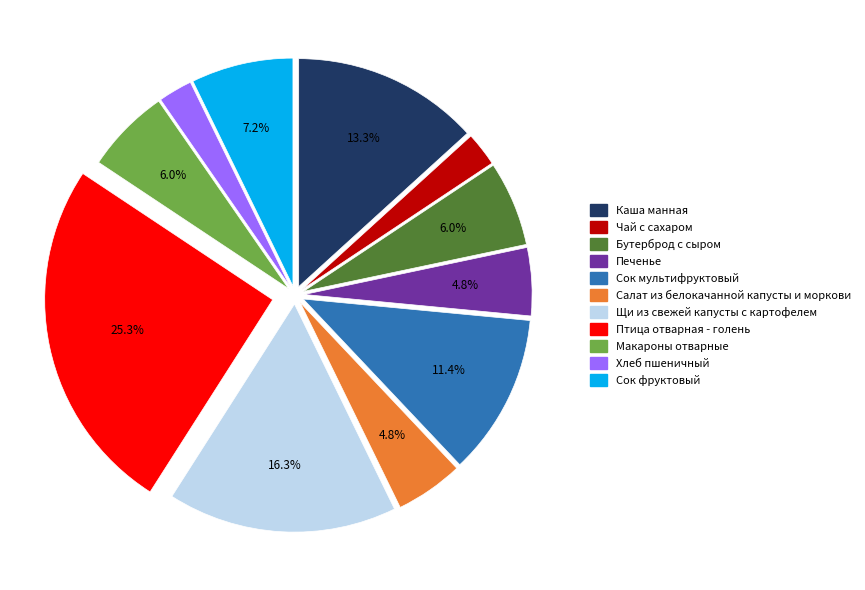

To the nearest percent, what is the combined percentage of Бутерброд с сыром and Салат из белокачанной капусты и моркови?

11%